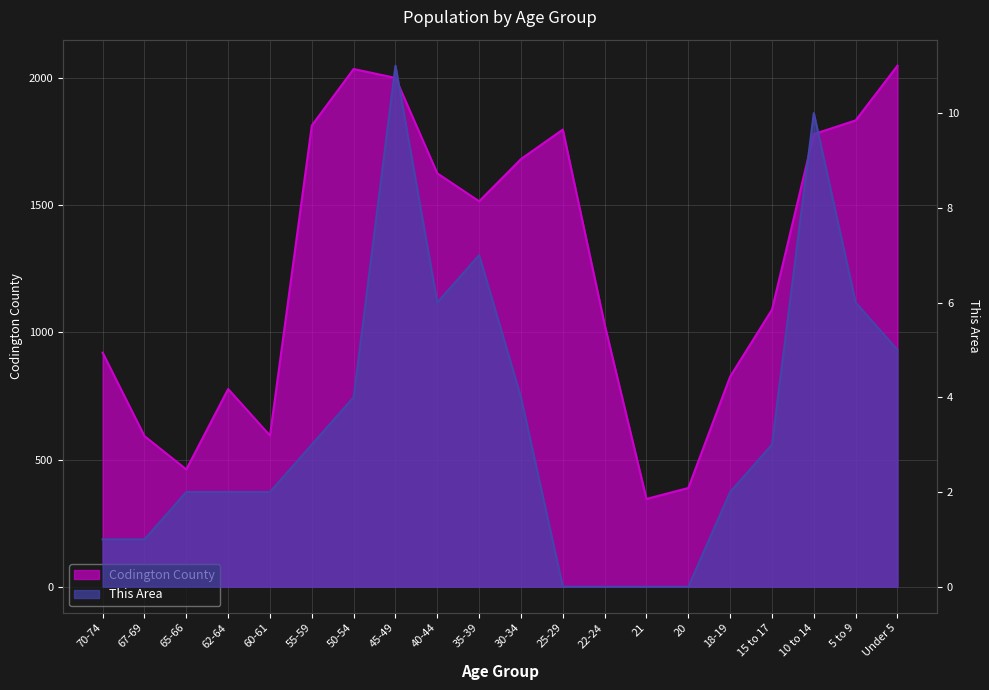

Is it true that This Area equals 0 at 20?

True